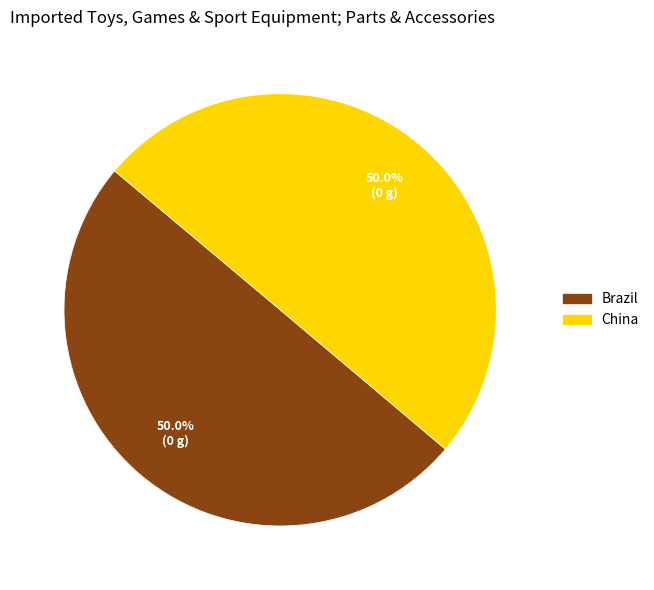

How many slices are in this pie chart?

2